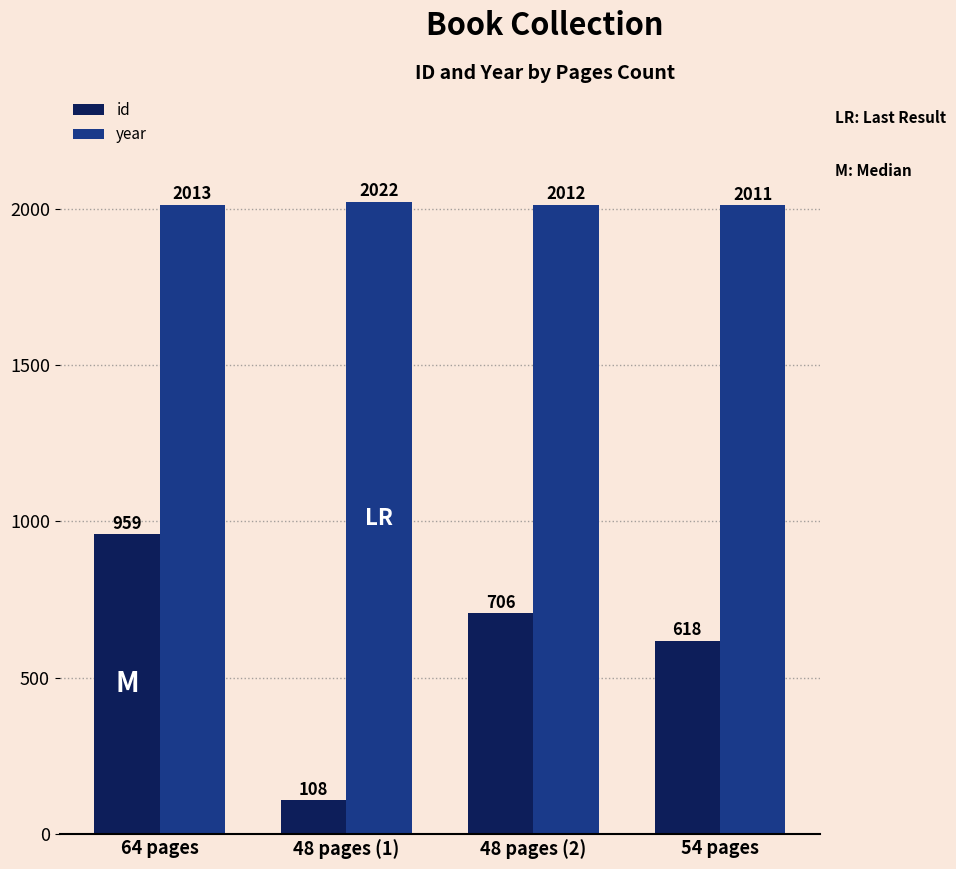

Rank the series by their average value, from lowest to highest.

id, year